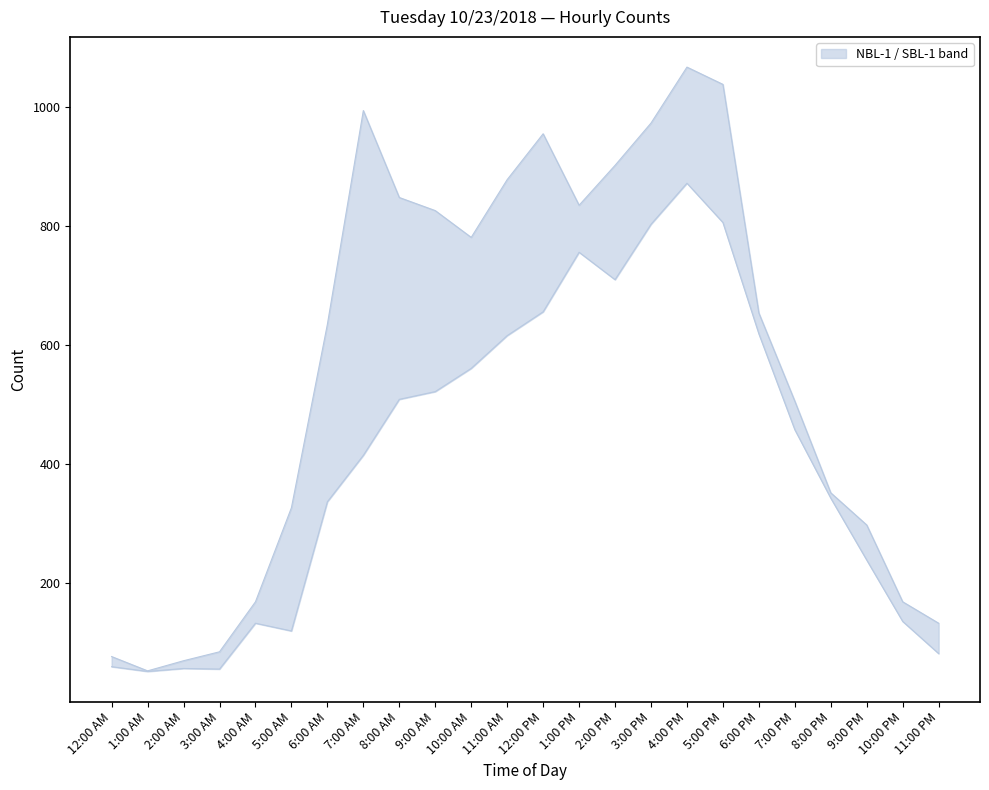

True or false: SBL-1 and NBL-1 intersect in this chart.

False